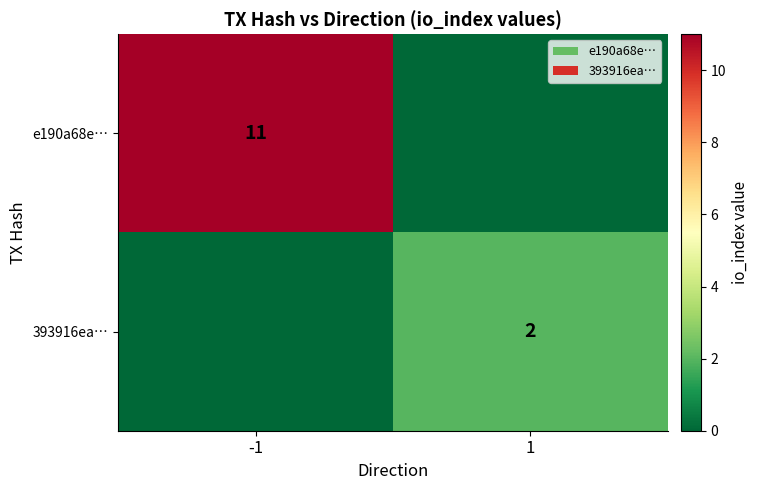

At which category is the sum across all series the highest?

-1